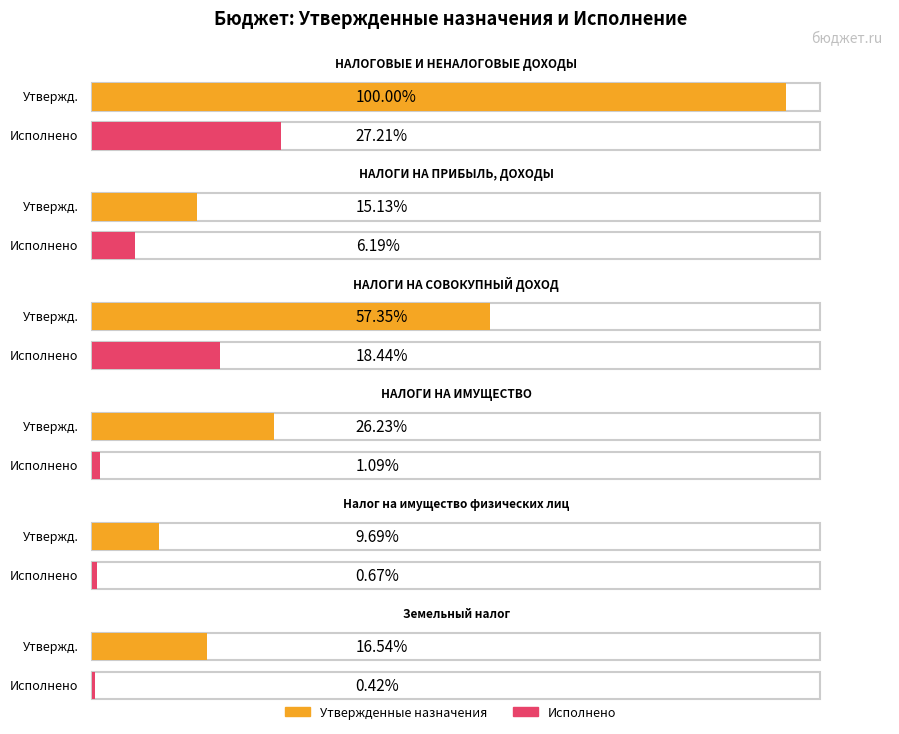

How many values in the Утвержденные бюджетные назначения series exceed 662800?

2